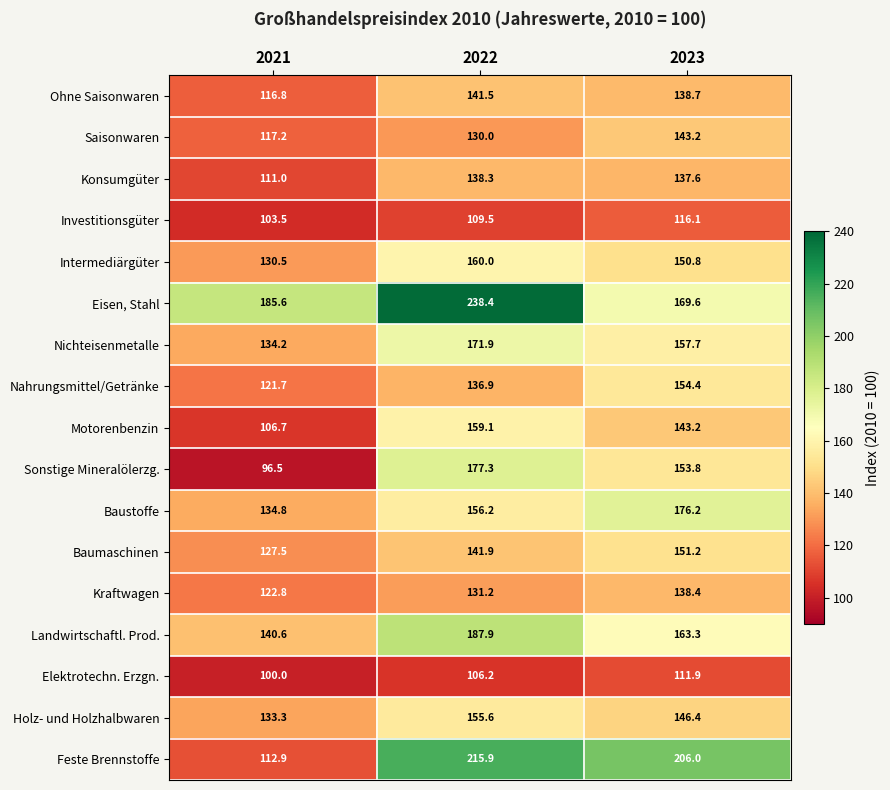

At which category is the sum across all series the highest?

2022